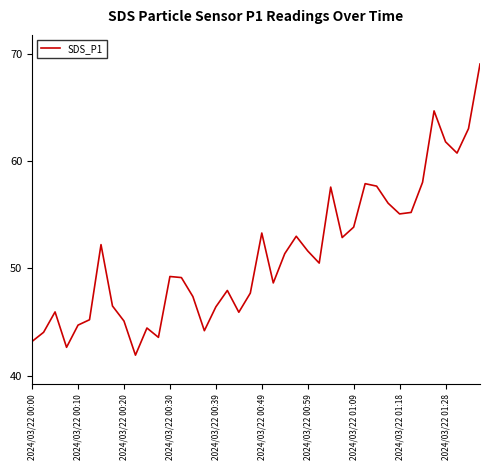

What is the difference between the maximum and minimum values?

27.1